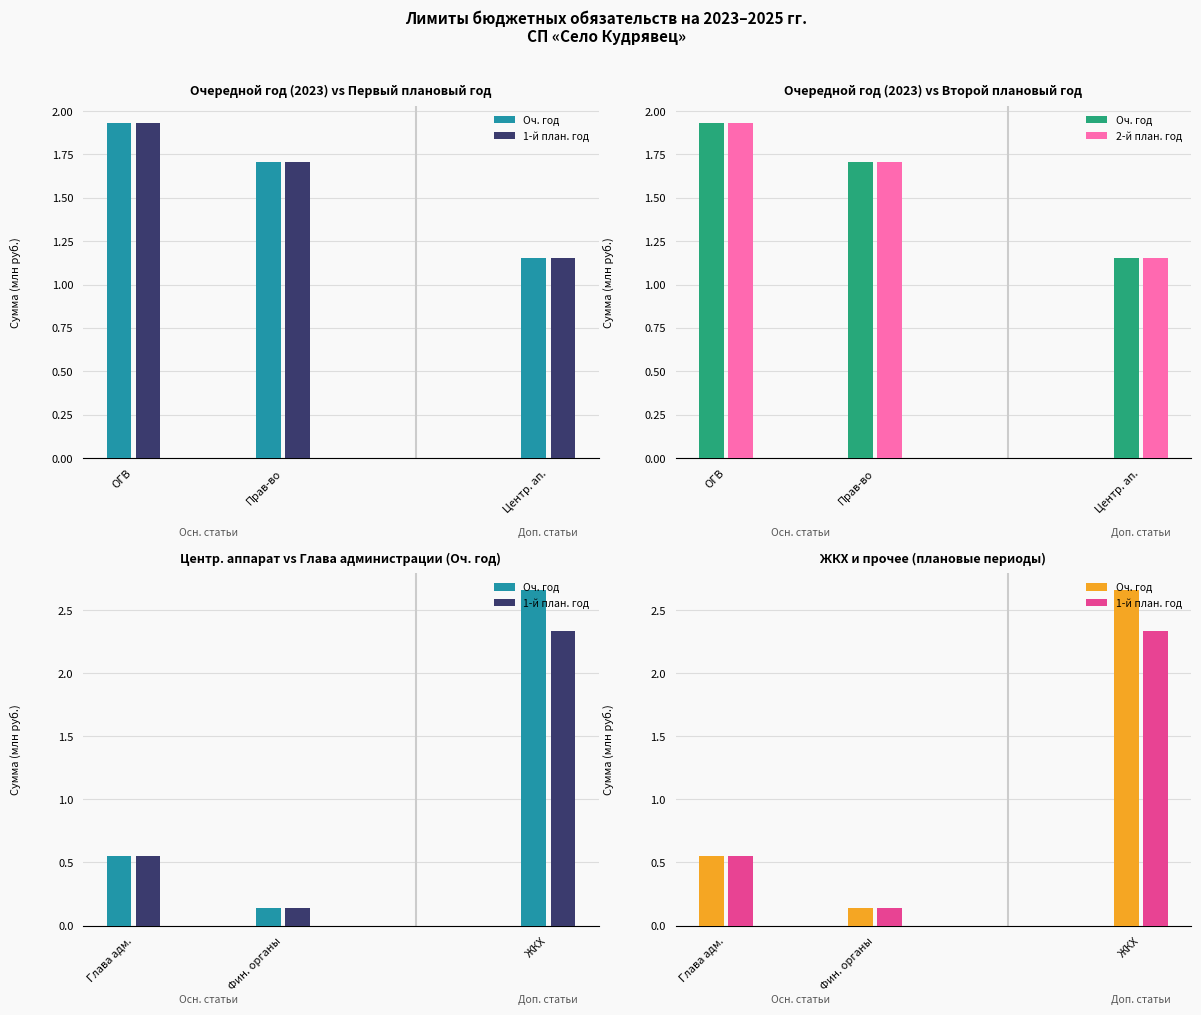

What is the maximum value for Оч. год?

2.7